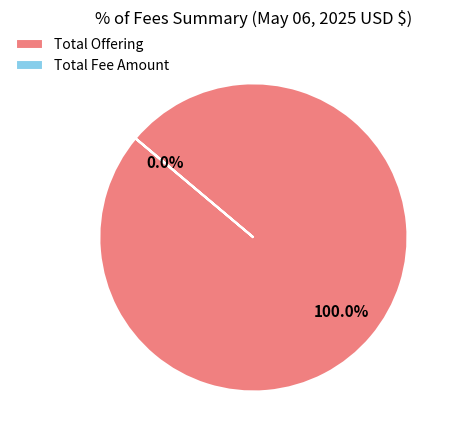

Which slice is the largest?

Total Offering